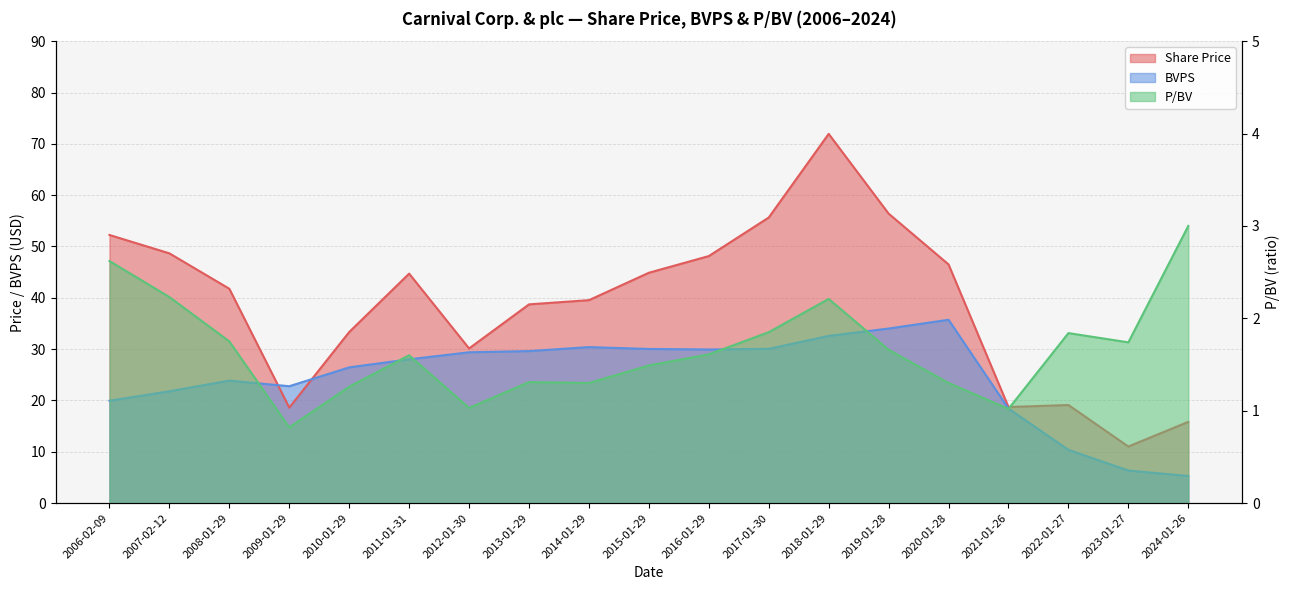

What is the difference between the second highest and minimum values in the Share Price series?

45.4